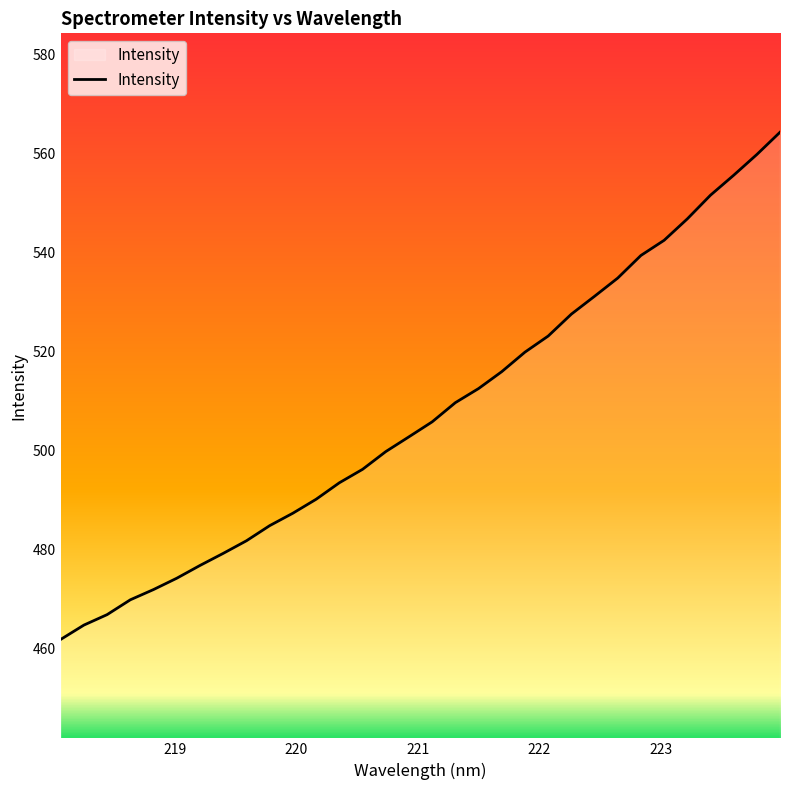

What is the sum of all values?

16240.2